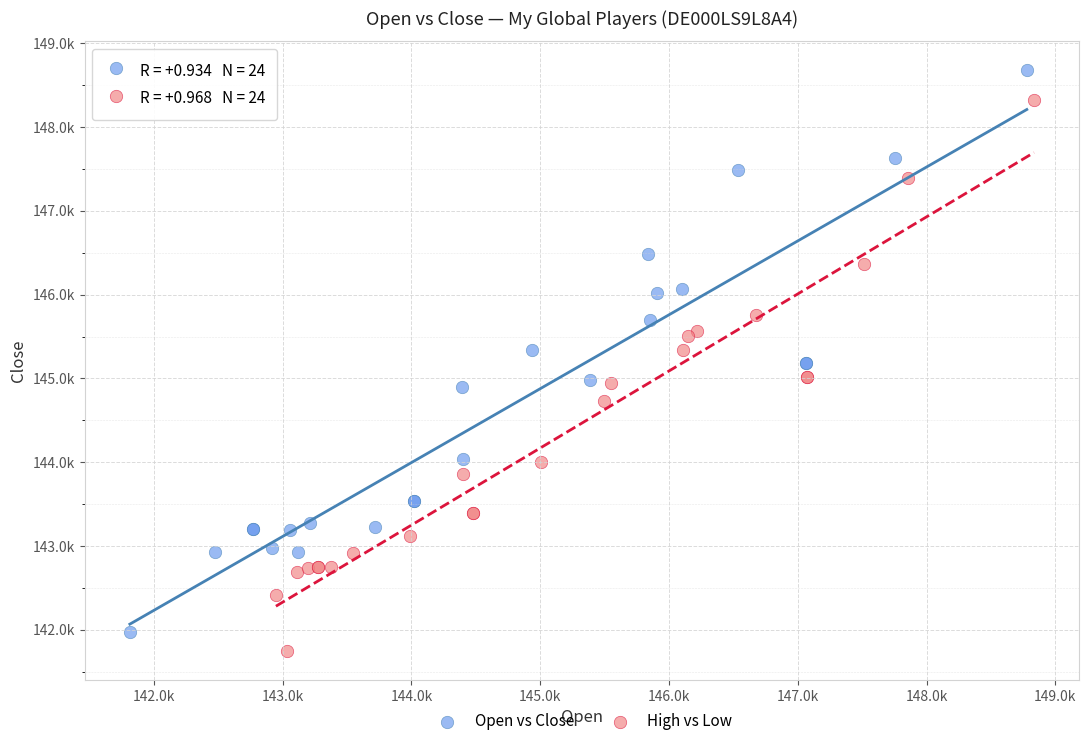

What are all the series names shown in the legend?

Open vs Close, High vs Low